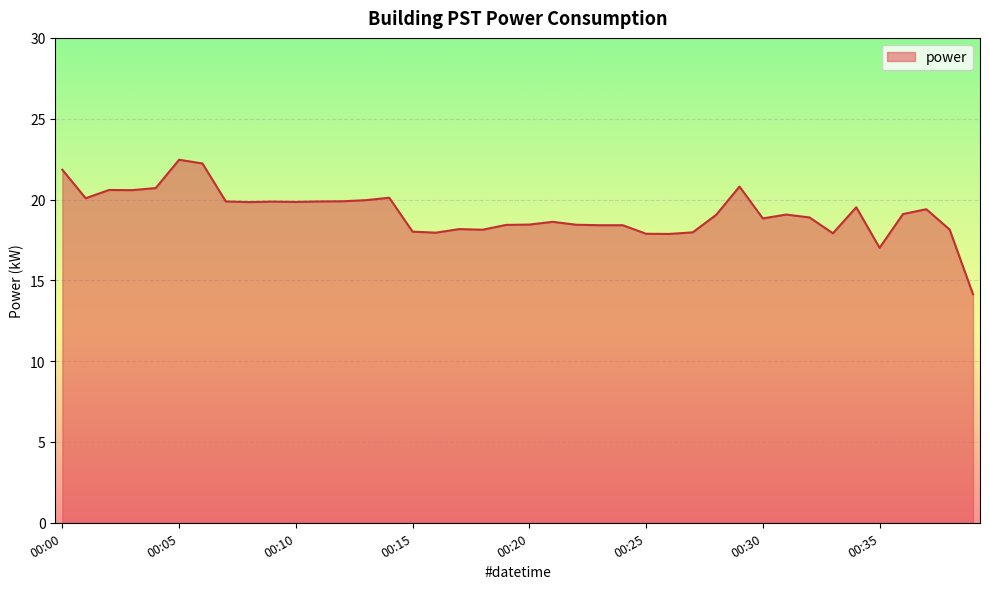

True or false: there are more than 0 points higher than both neighbors.

True